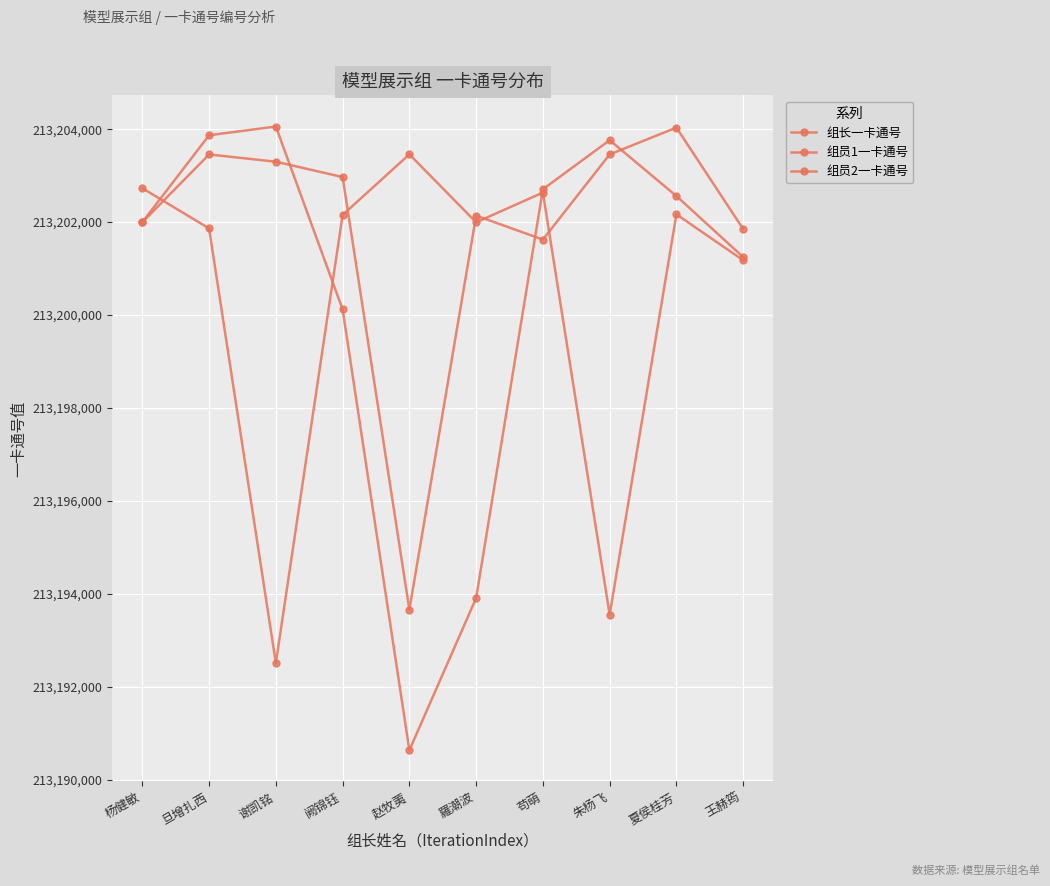

True or false: 组员2一卡通号 has a value of 130064903 at 王赫筠.

False